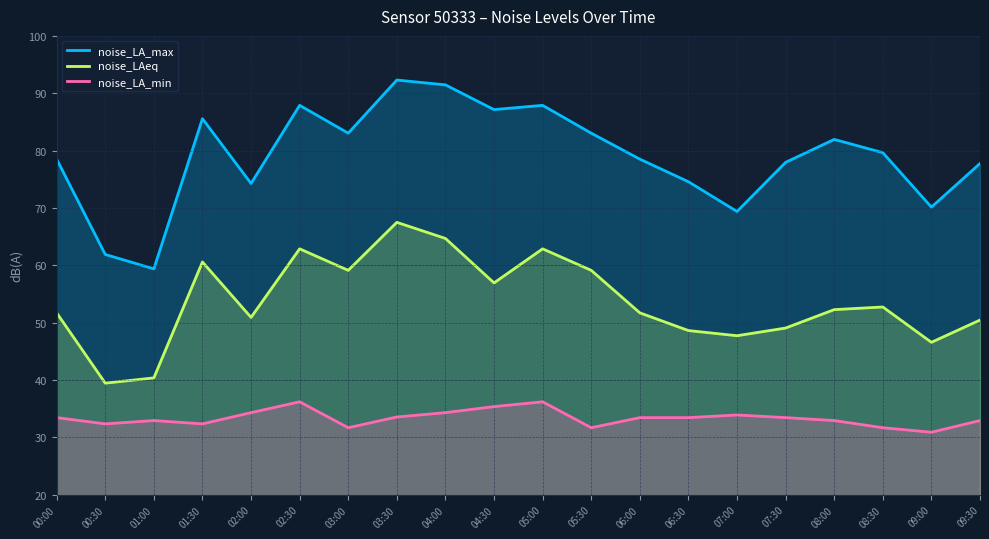

Which series changed the most between 08:00 and 09:00?

noise_LA_max